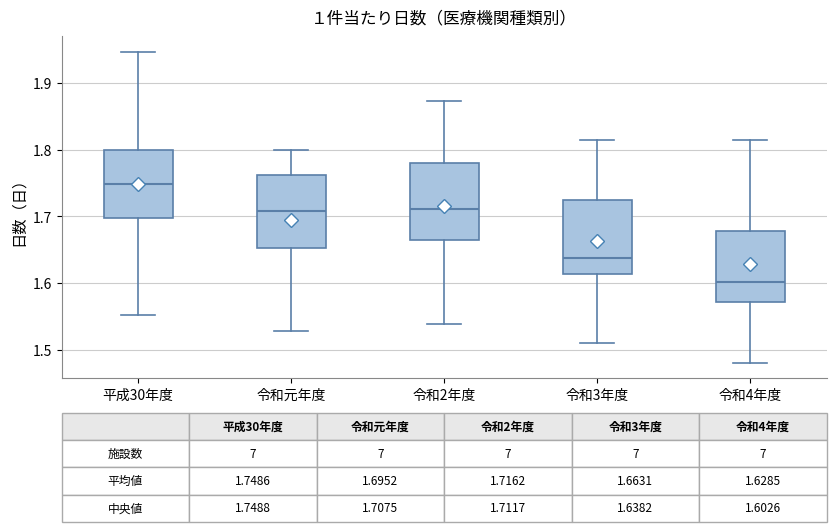

Which box has the highest median line?

平成30年度